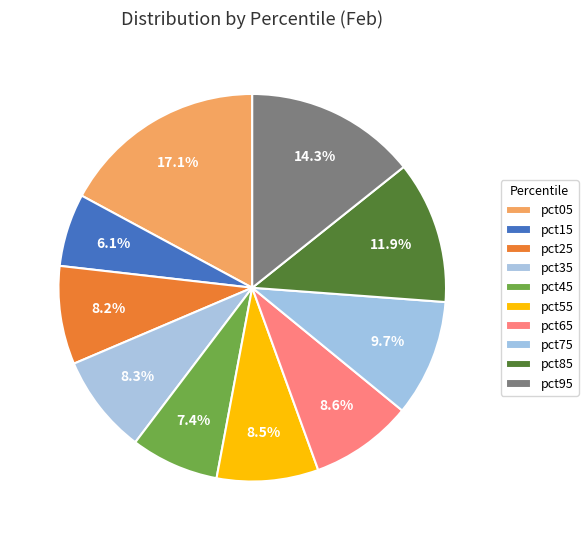

Combined, do pct55 and pct25 account for over 50%?

No